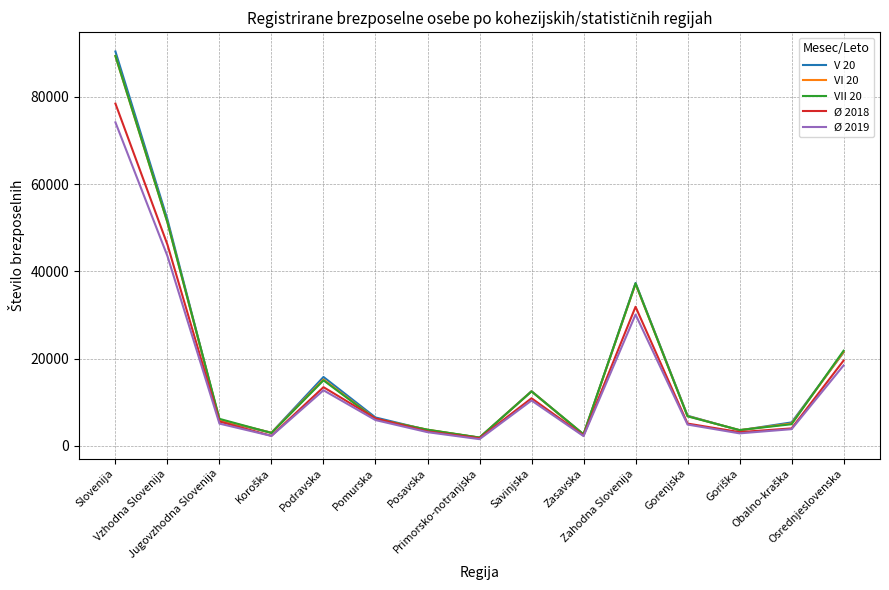

Which series has the widest spread of values?

V 20